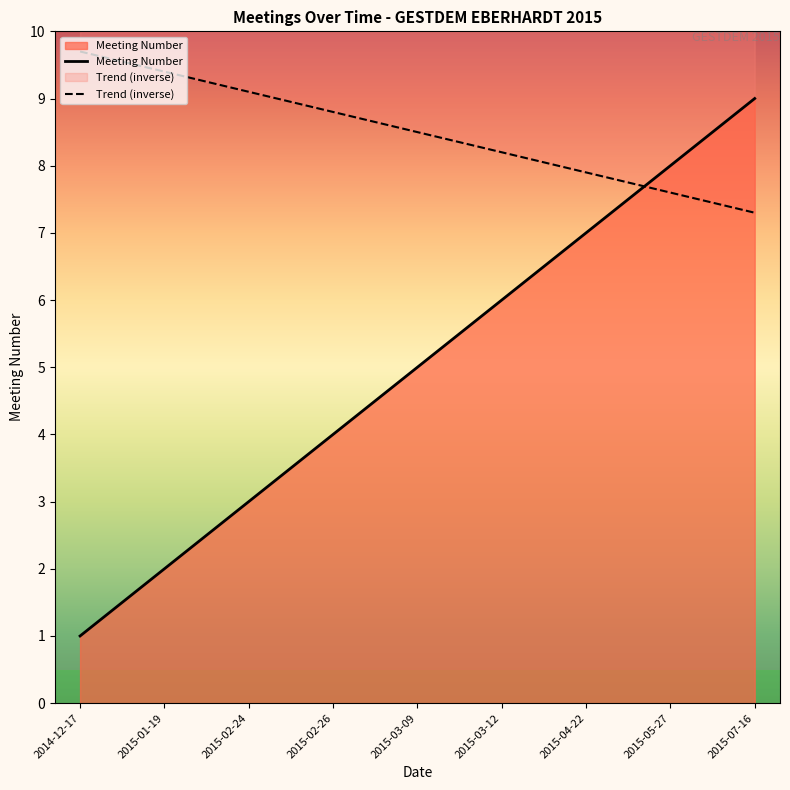

Between 2015-03-09 and 2015-03-12, which series saw the biggest shift?

Meeting Number